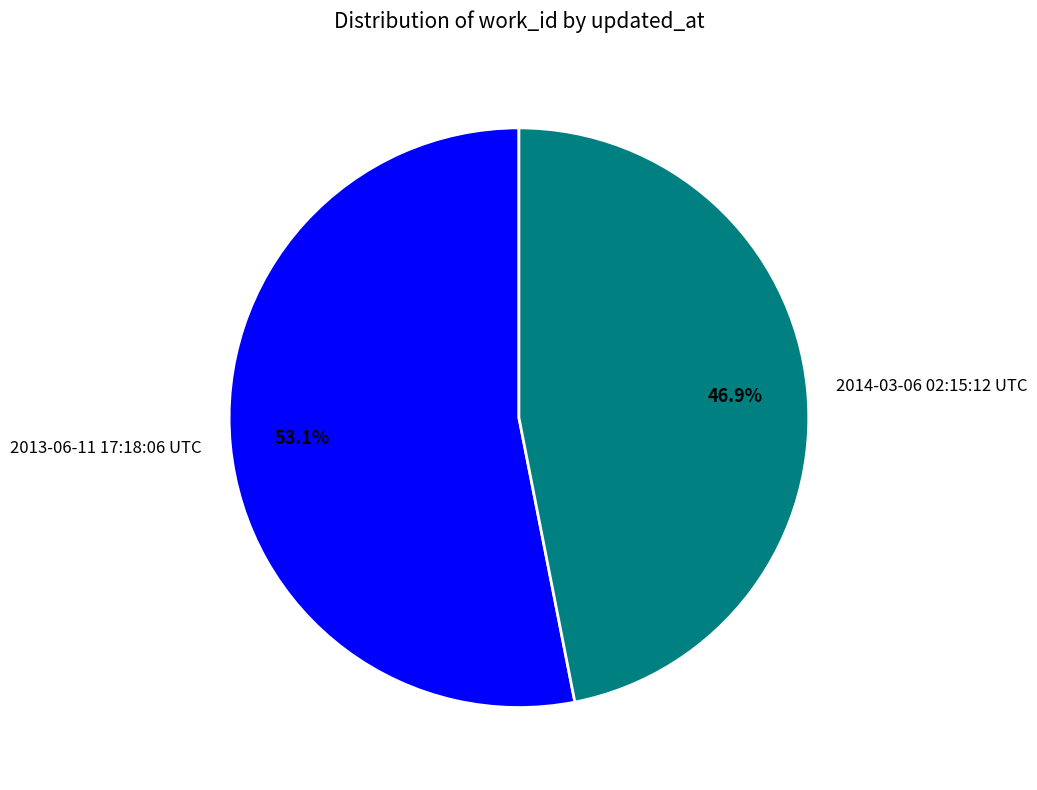

To the nearest percent, what is the combined percentage of 2013-06-11 17:18:06 UTC and 2014-03-06 02:15:12 UTC?

100%